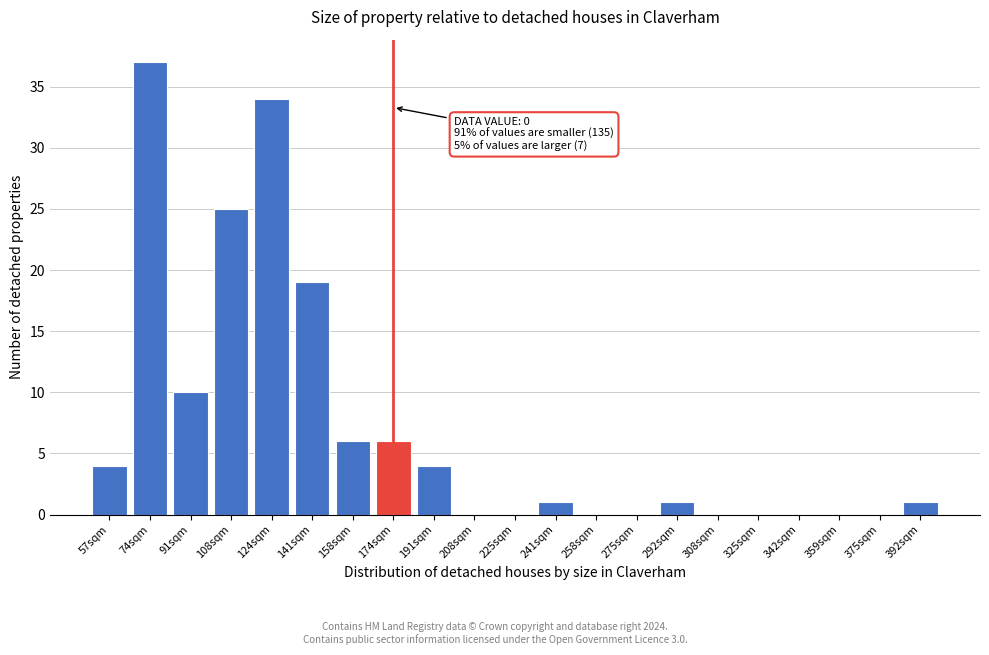

Reading right to left, list all the values displayed in this chart.

392sqm=1	375sqm=0	359sqm=0	342sqm=0	325sqm=0	308sqm=0	292sqm=1	275sqm=0	258sqm=0	241sqm=1	225sqm=0	208sqm=0	191sqm=4	174sqm=6	158sqm=6	141sqm=19	124sqm=34	108sqm=25	91sqm=10	74sqm=37	57sqm=4